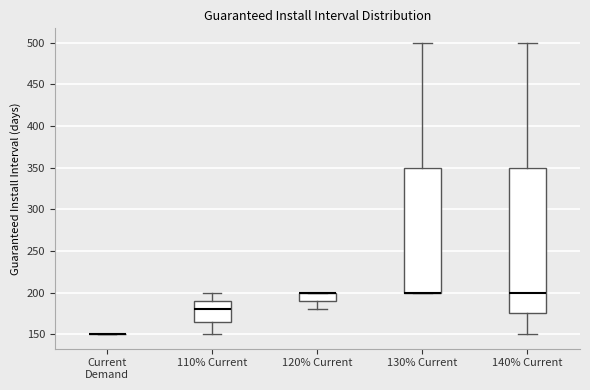

Where is the lower edge of the box for 120% Current on the y-axis? The values are not printed on the chart, so give them approximately, as read against the axis.

190